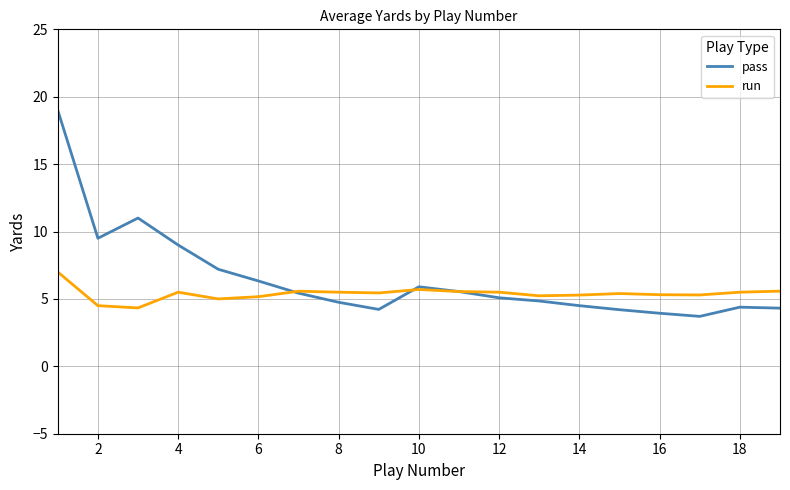

List the series in order of their peak value, highest first.

pass, run